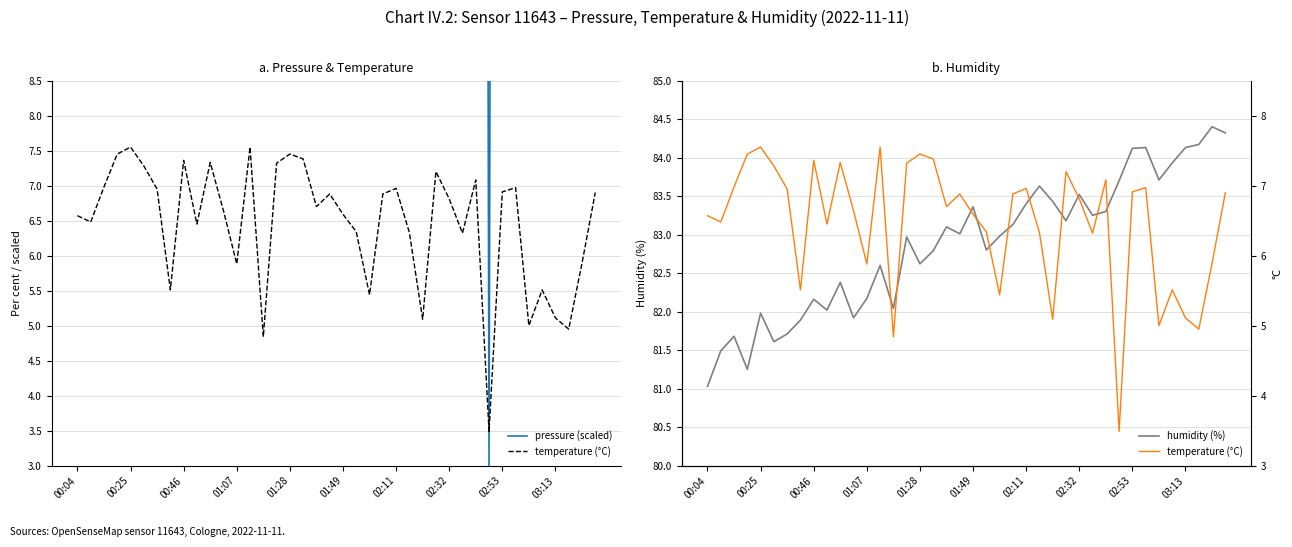

Is this an area chart (filled region under the line)?

No